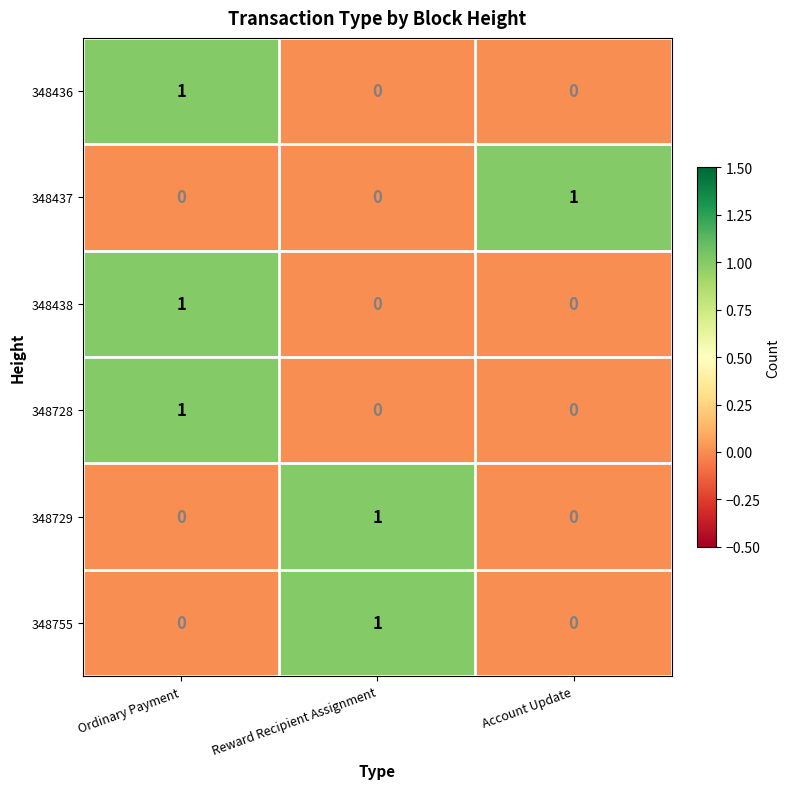

How many distinct data groups are displayed?

6